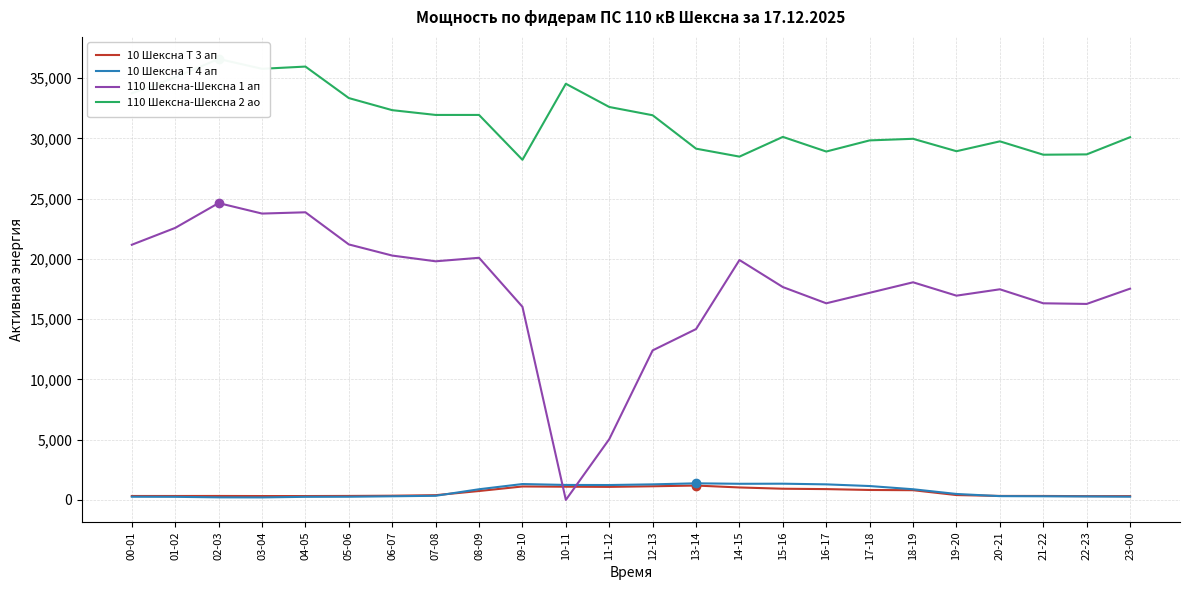

Which category has the lowest value across all series?

10-11